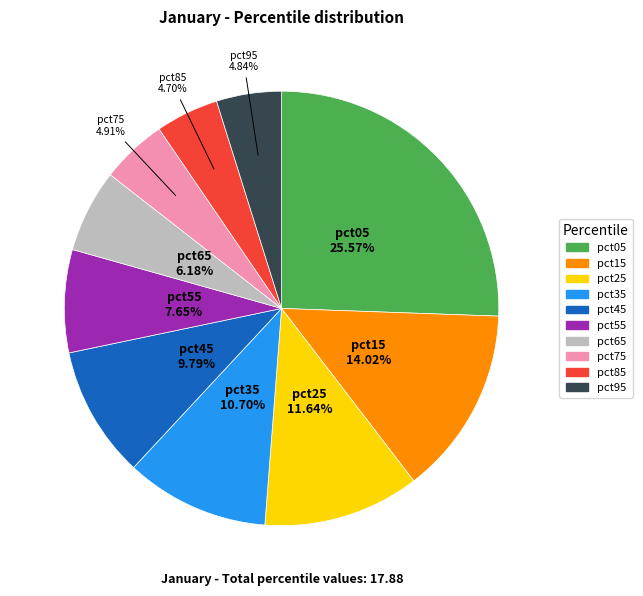

The pct25 slice represents 17% of the pie. True or false?

False